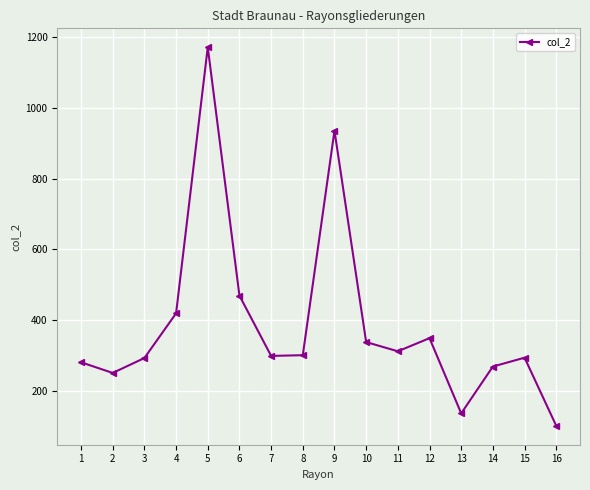

Where is the data nearest to the value 636?

6